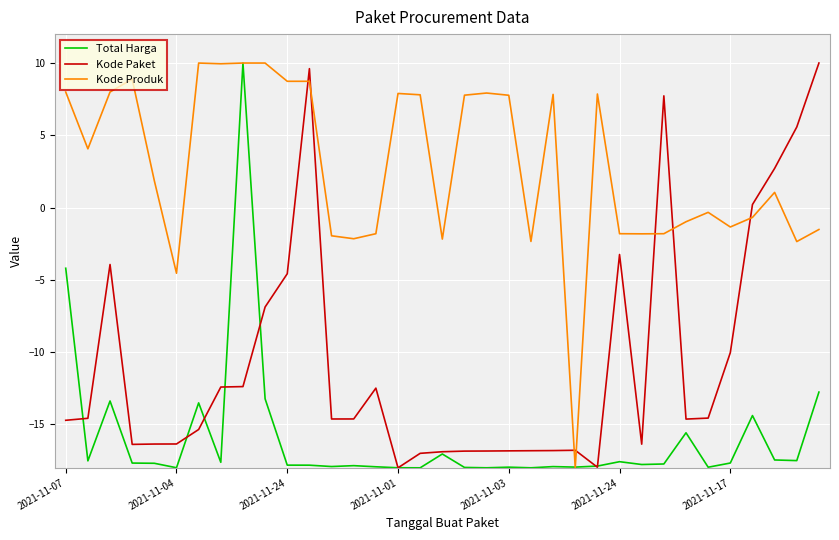

What is the minimum value for Kode Produk?

-18.0